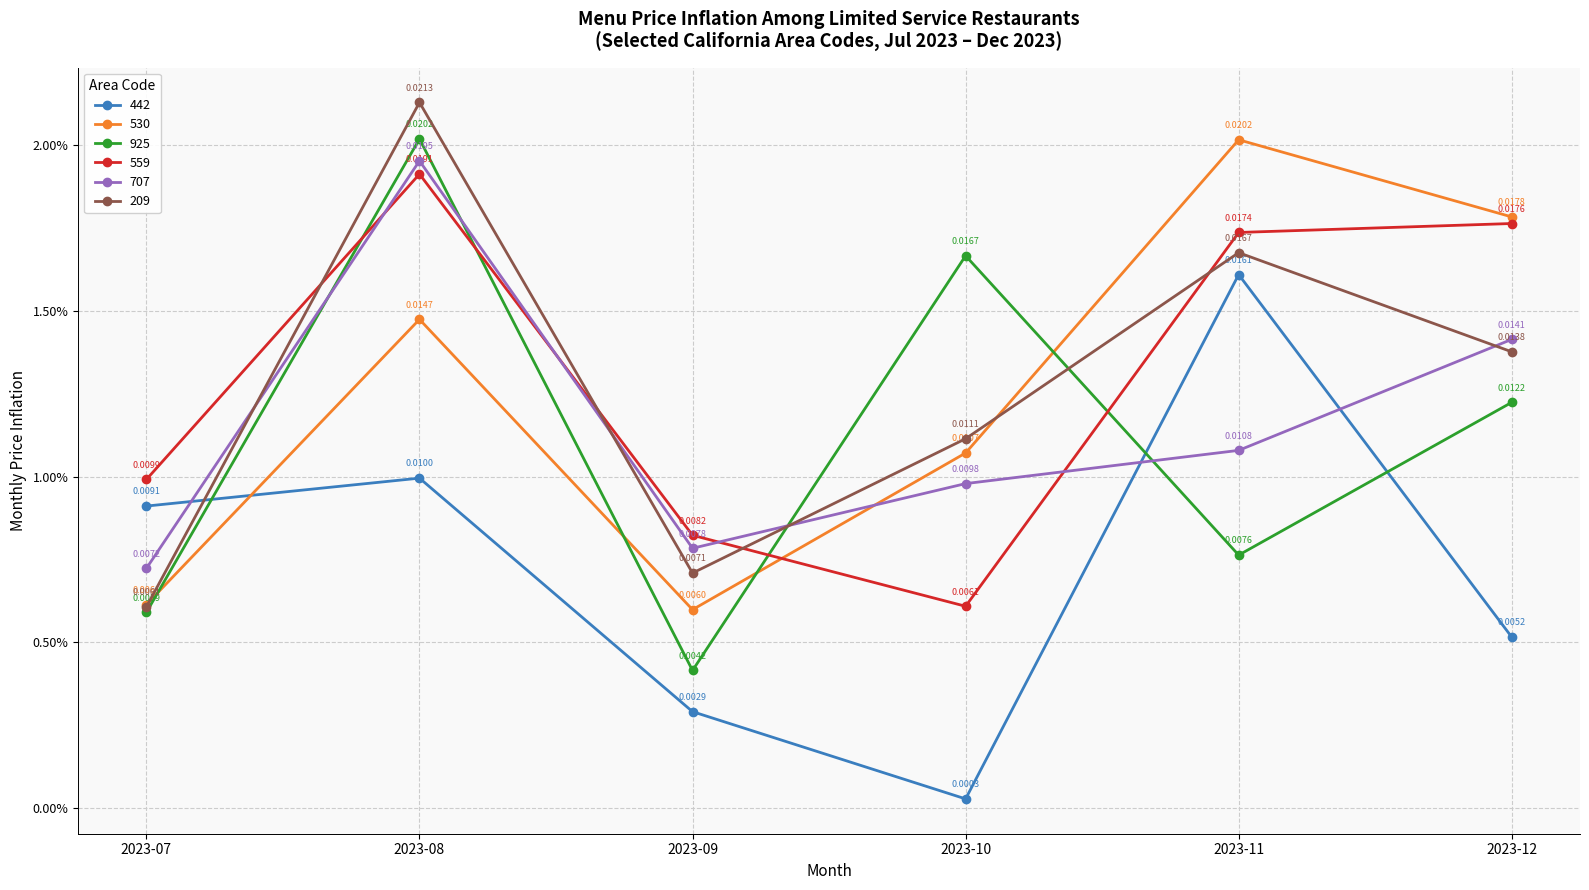

Where do 925 and 209 first cross each other?

2023-09 and 2023-10